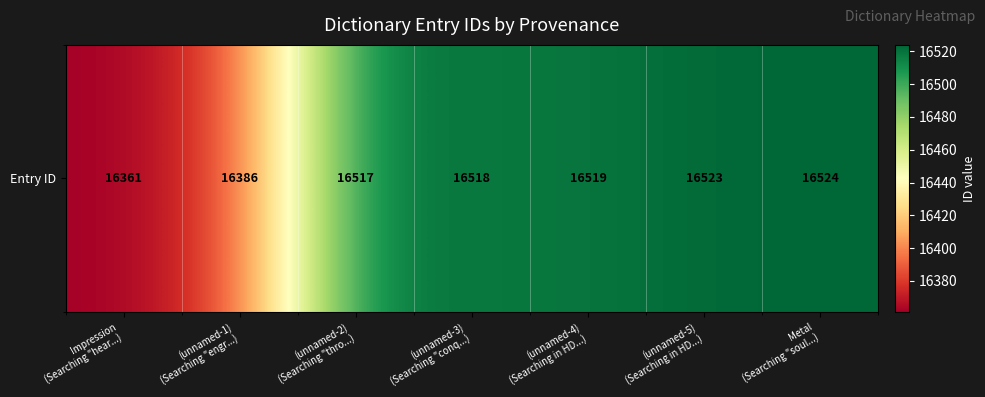

Where does the data first go above 16518?

(unnamed-4)
(Searching in HD...)